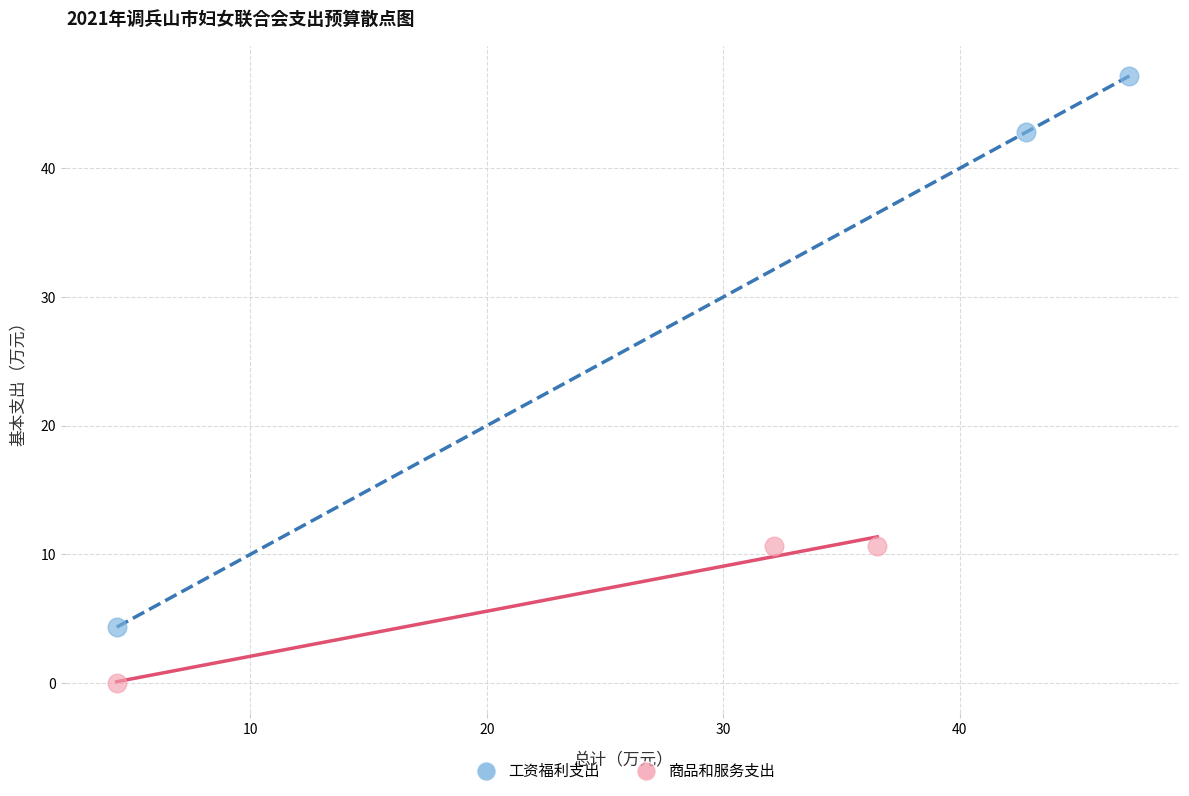

Which series contains the highest Y value?

工资福利支出